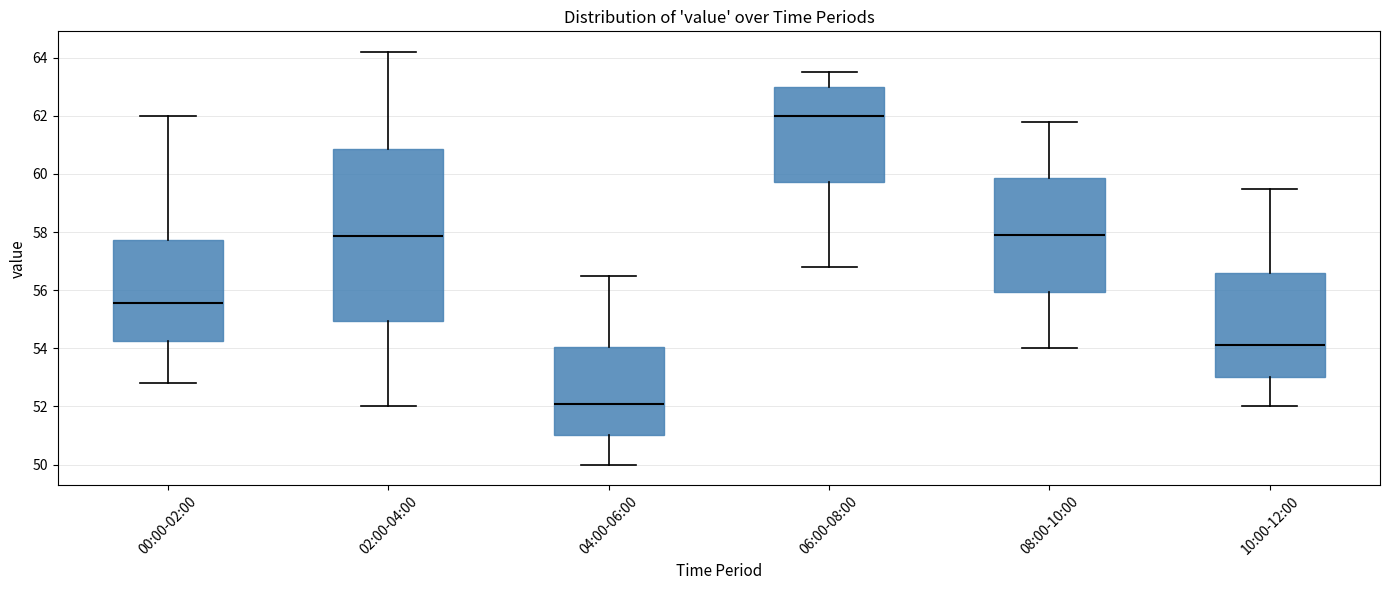

Where does the lower whisker of the box for 02:00-04:00 end on the y-axis? The values are not printed on the chart, so give them approximately, as read against the axis.

52.0